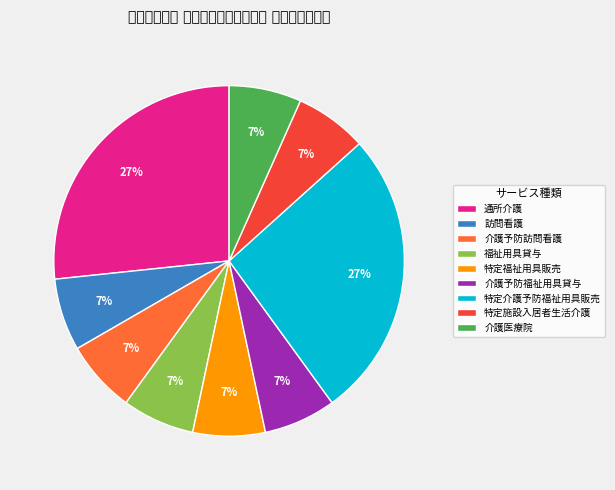

Count the number of slices in the pie.

9